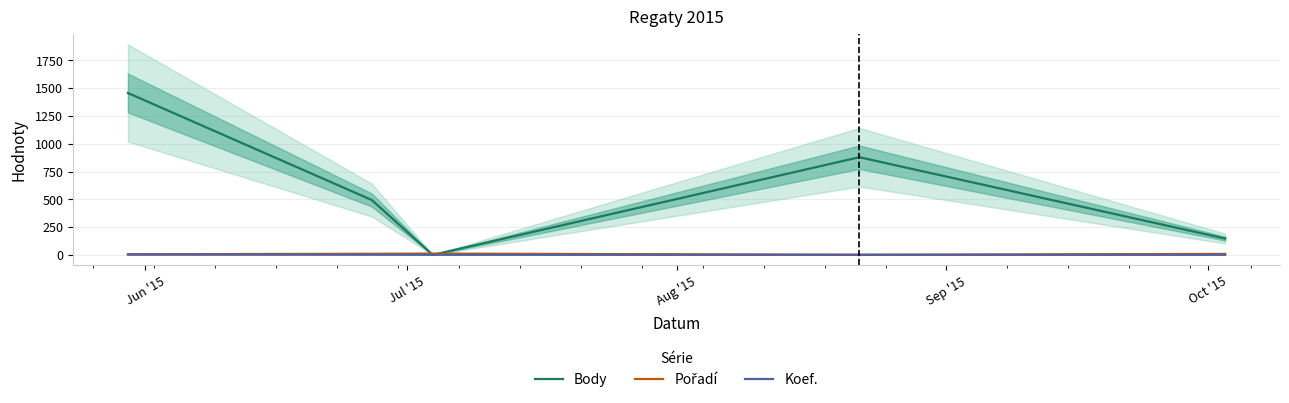

What is the maximum value for Body?

1457